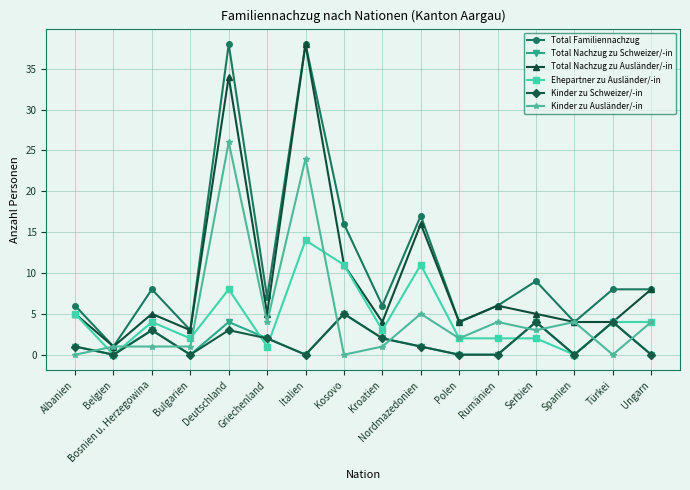

True or false: Total Nachzug zu Schweizer/-in and Total Familiennachzug cross at least once.

False